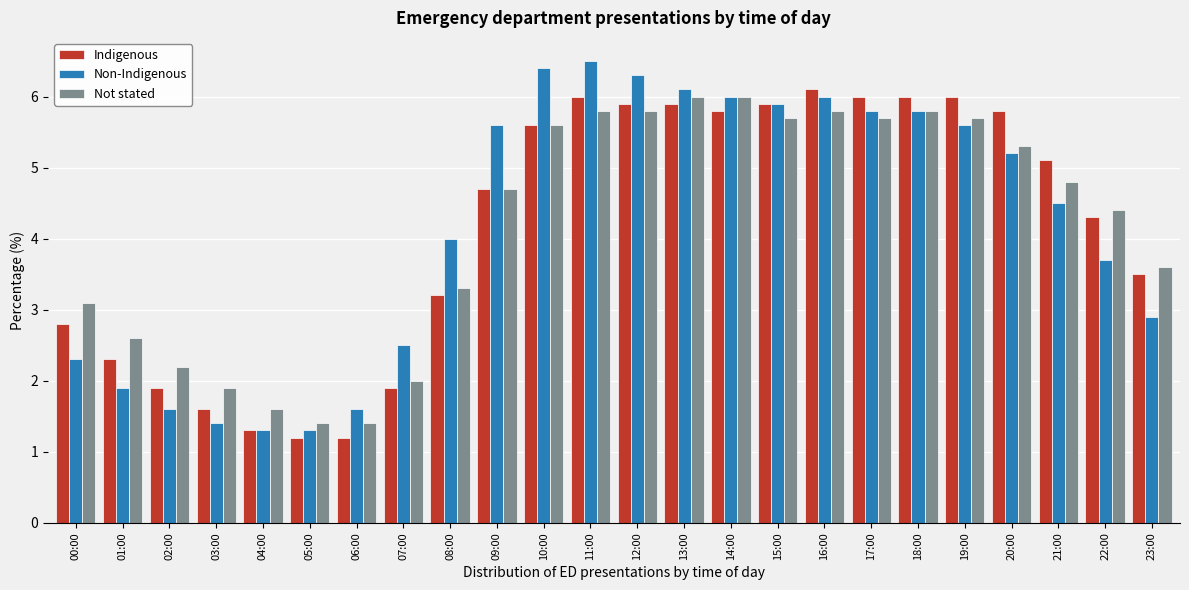

Which series changed the most between 02:00 and 11:00?

Non-Indigenous